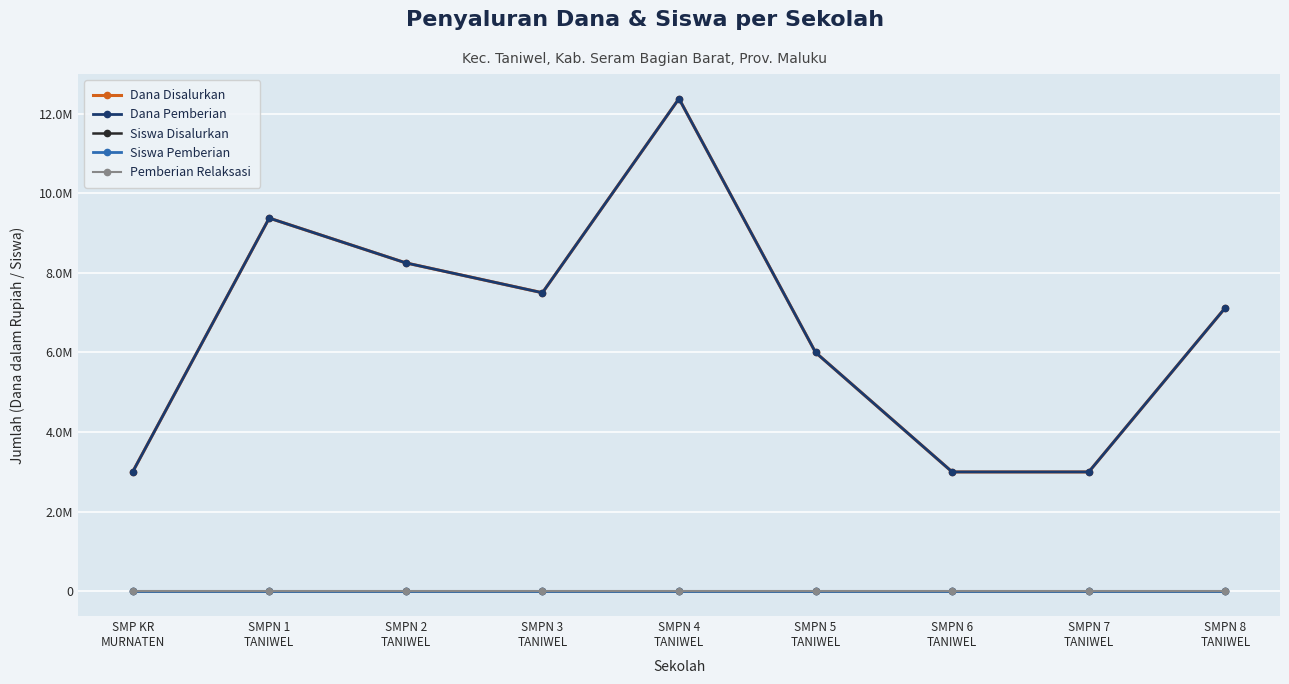

Which category has the lowest value in the Siswa Pemberian series?

SMP KR
MURNATEN